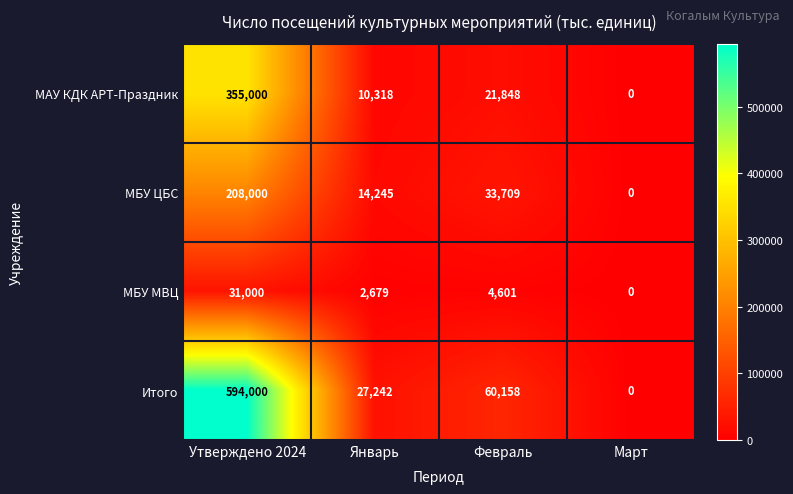

At which label is МБУ ЦБС closest to 104000?

Февраль